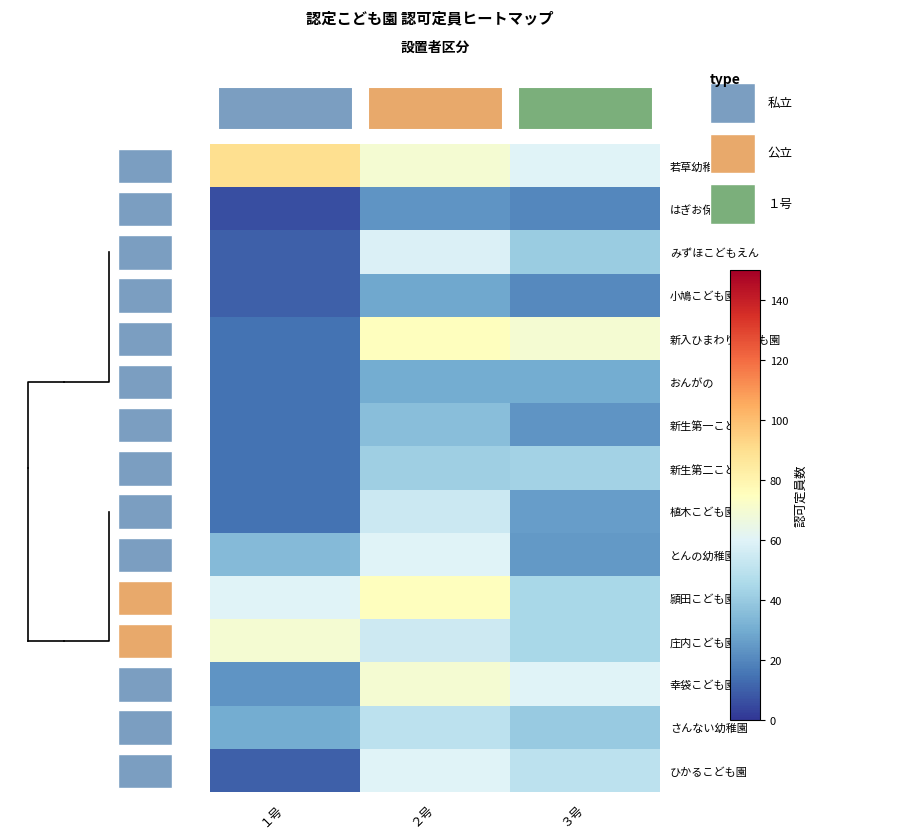

What is the spread (max minus min) of values at １号?

84